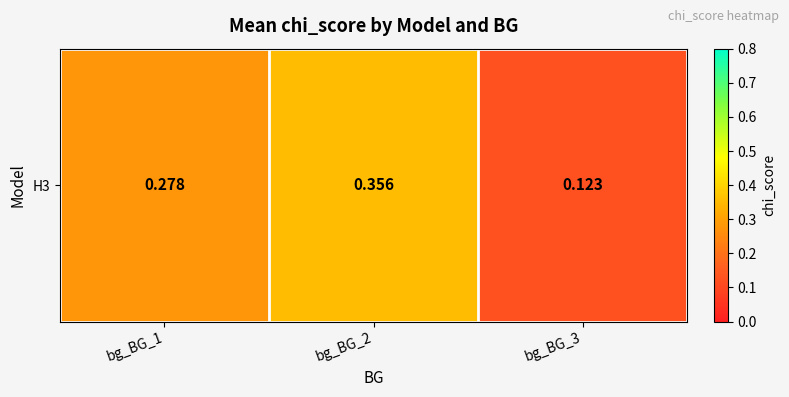

Rank the categories by value from highest to lowest.

bg_BG_2, bg_BG_1, bg_BG_3